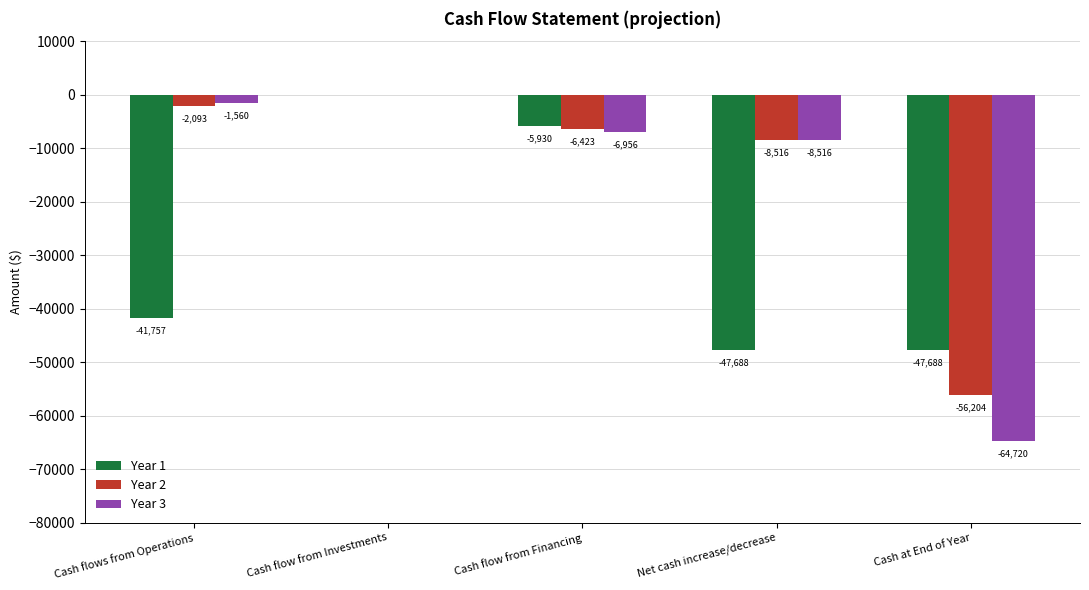

Are the bars horizontal?

No